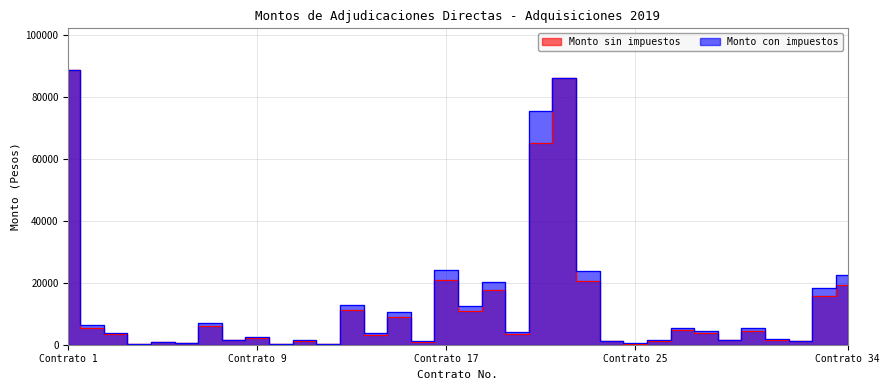

True or false: Monto sin impuestos and Monto con impuestos intersect in this chart.

False